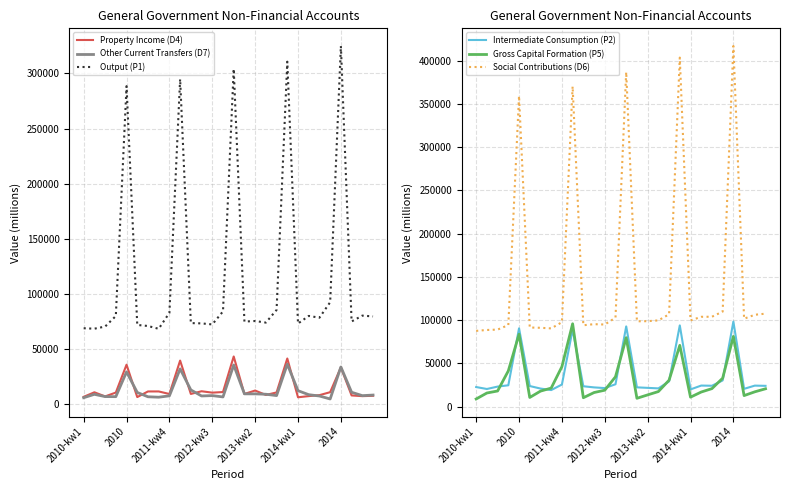

True or false: Property Income (D4) and Output (P1) intersect in this chart.

False